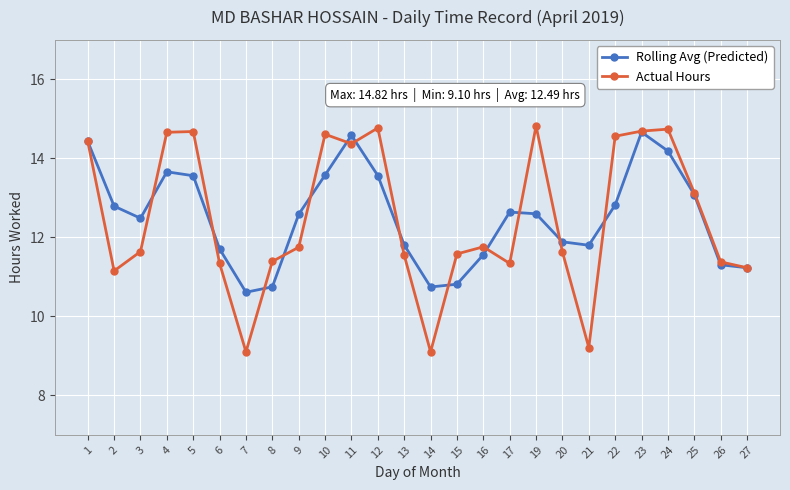

The Rolling Avg (Predicted) series shows 13.6 at 12. True or false?

True